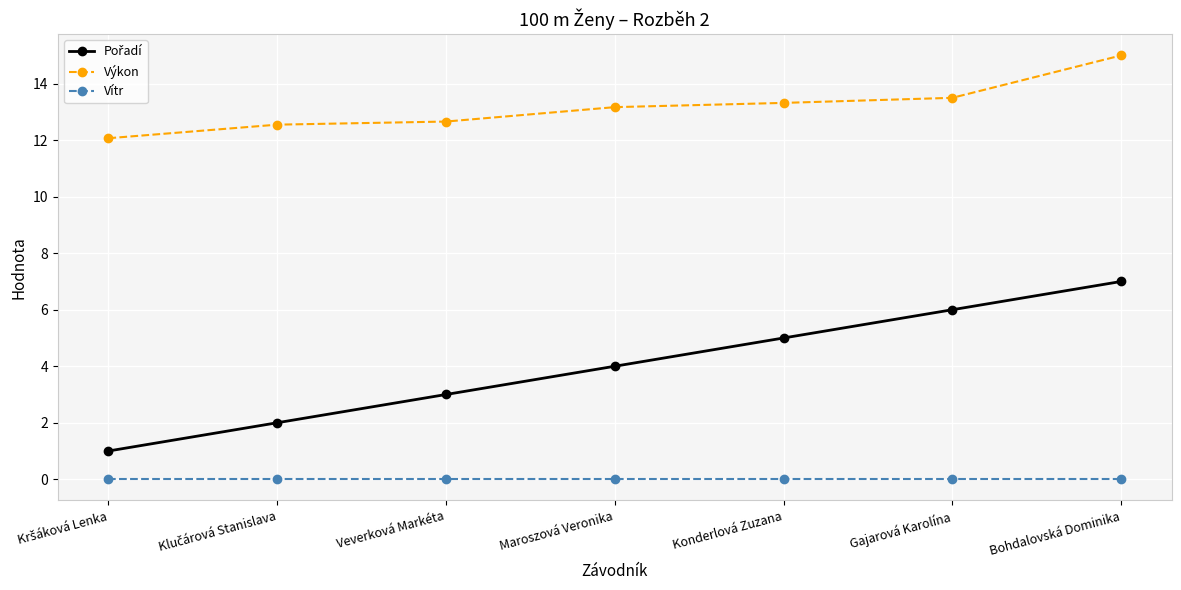

What is the difference between the highest and lowest values at Maroszová Veronika?

13.2